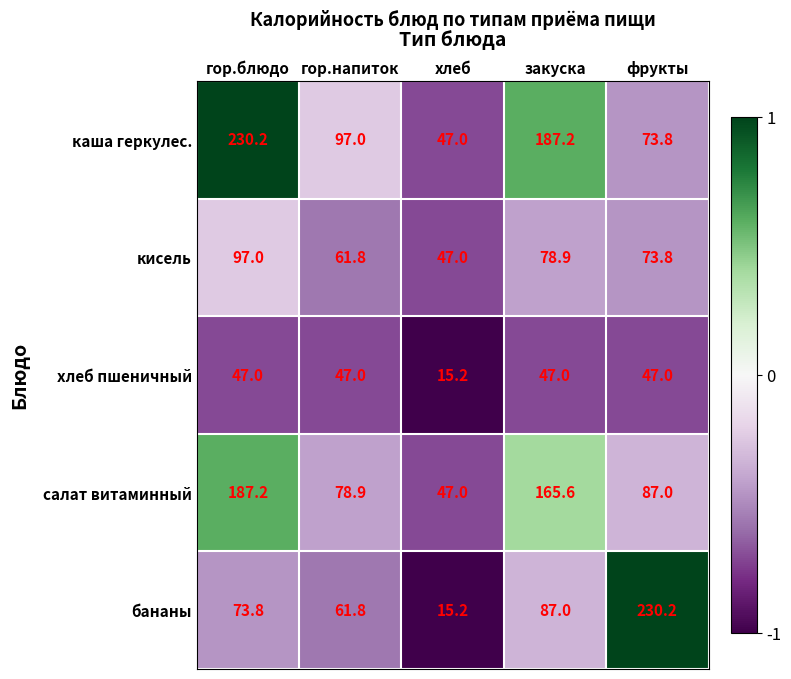

True or false: хлеб пшеничный has a value of 47.0 at закуска.

True